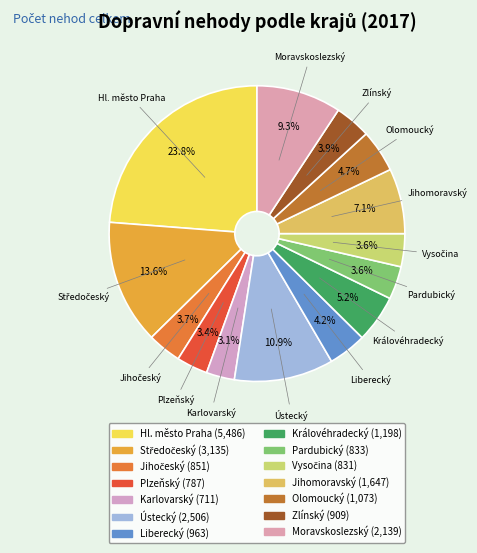

How many slices are in this pie chart?

14